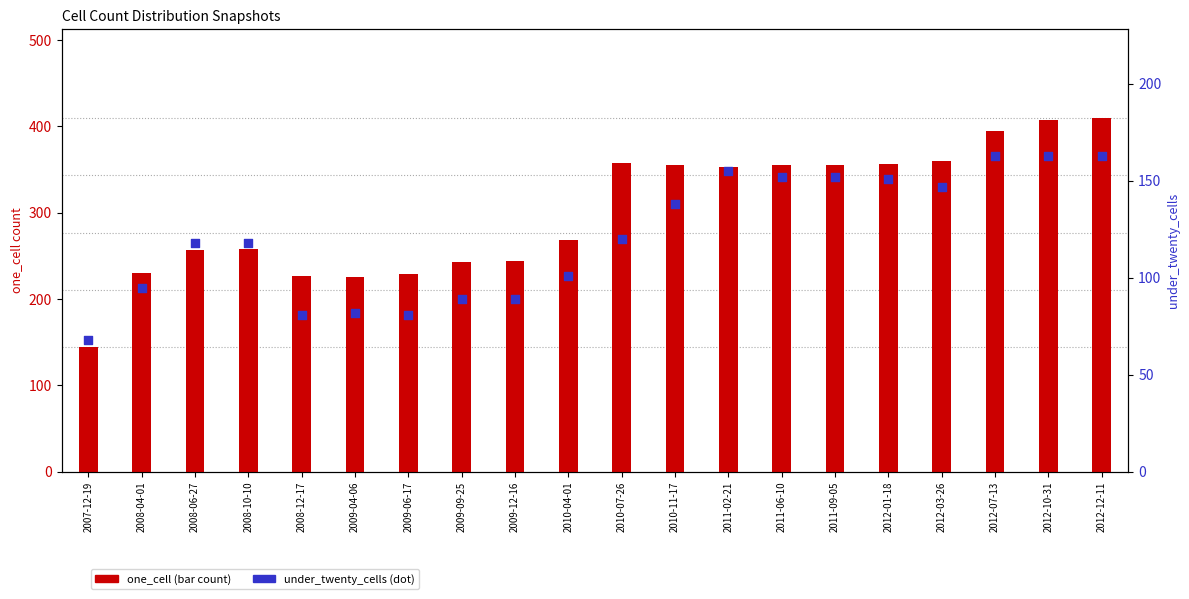

Is the value of under_twenty_cells at 2012-10-31 greater than the value of one_cell at 2009-04-06?

No